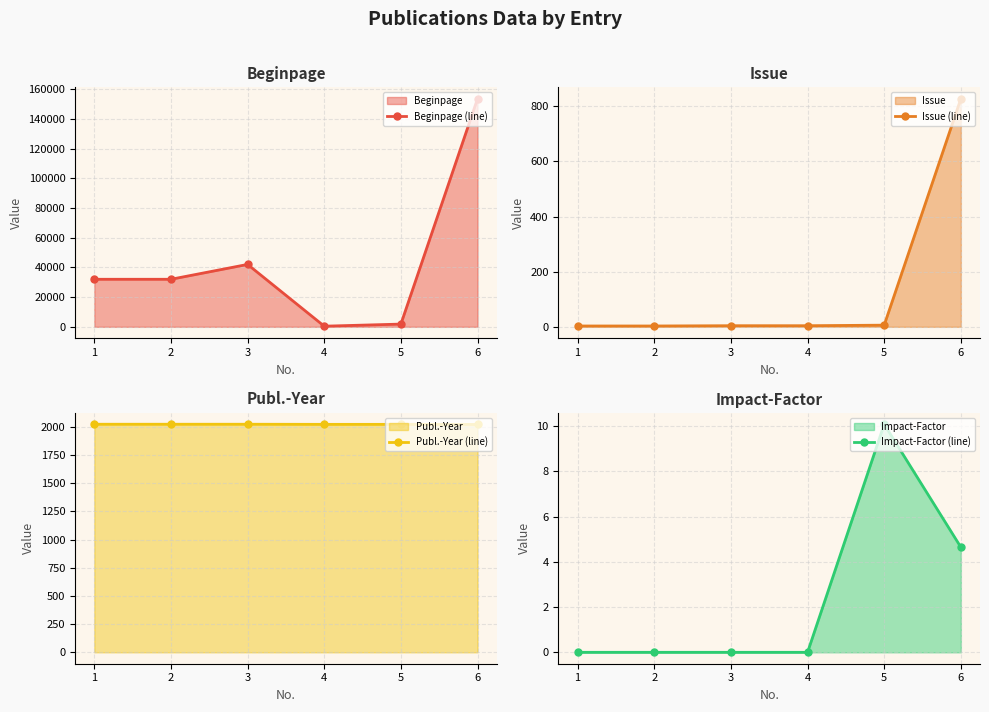

True or false: Publ.-Year (line) has more than 0 points higher than both neighbors.

False